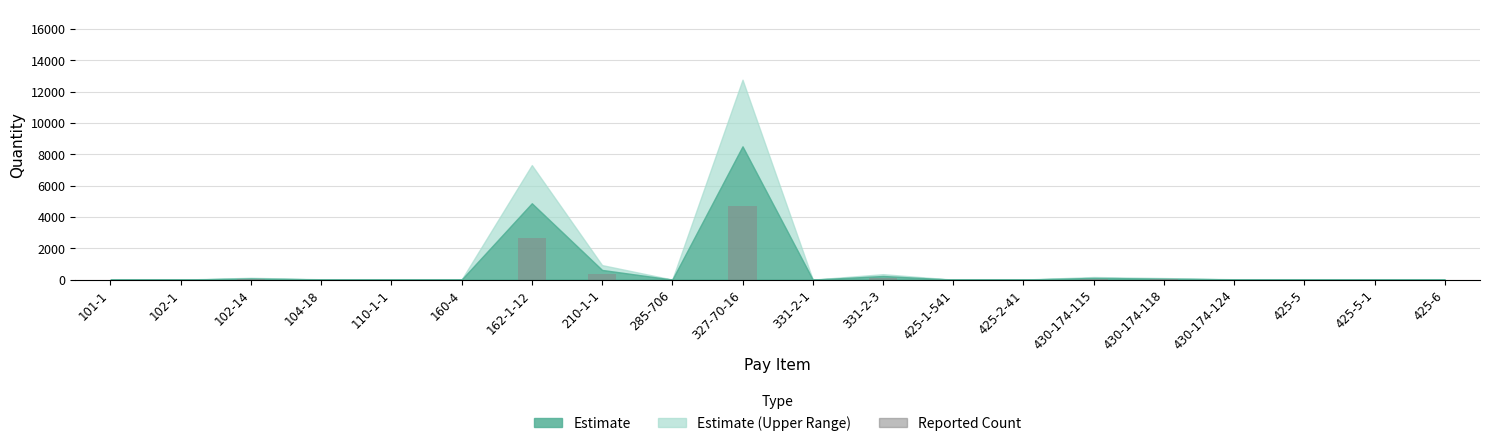

What is the greatest value displayed?

4682.7